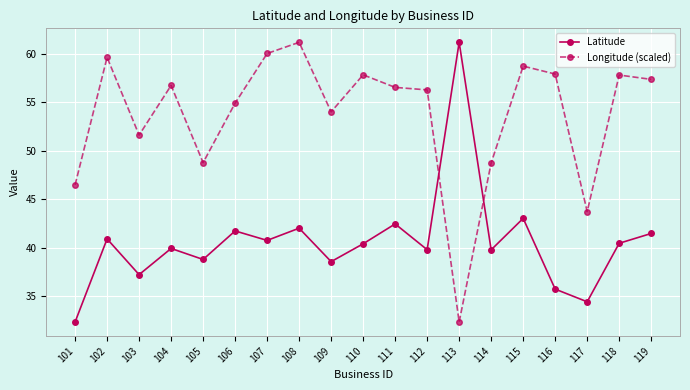

What is the greatest value displayed?

61.2